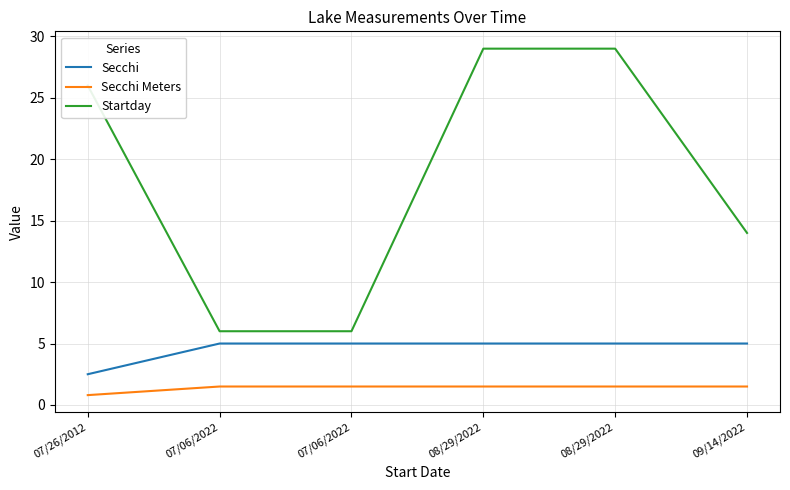

What are all the series names shown in the legend?

Secchi, Secchi Meters, Startday